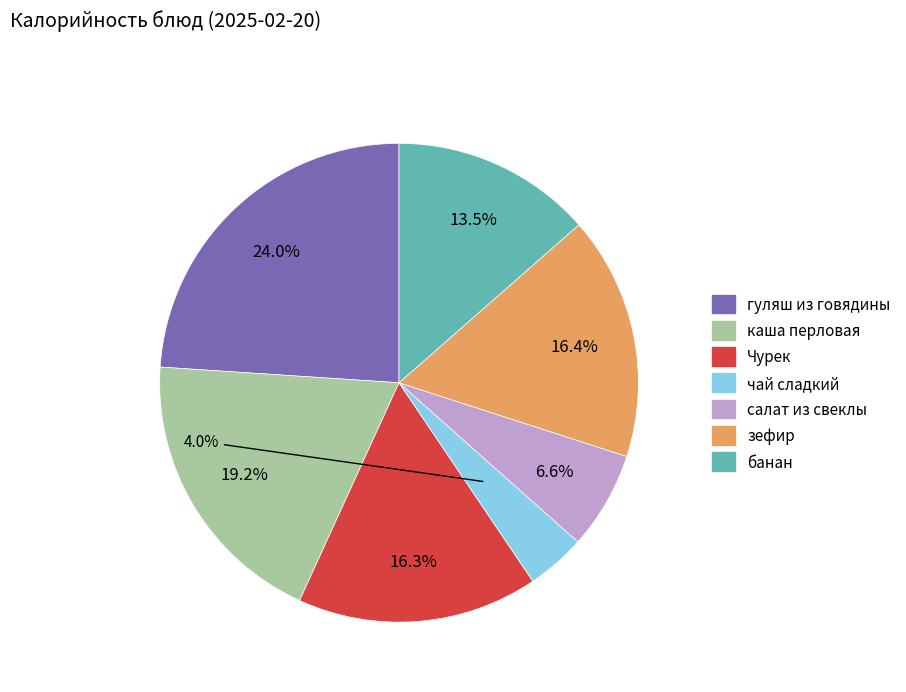

Is гуляш из говядины the majority of the pie?

No